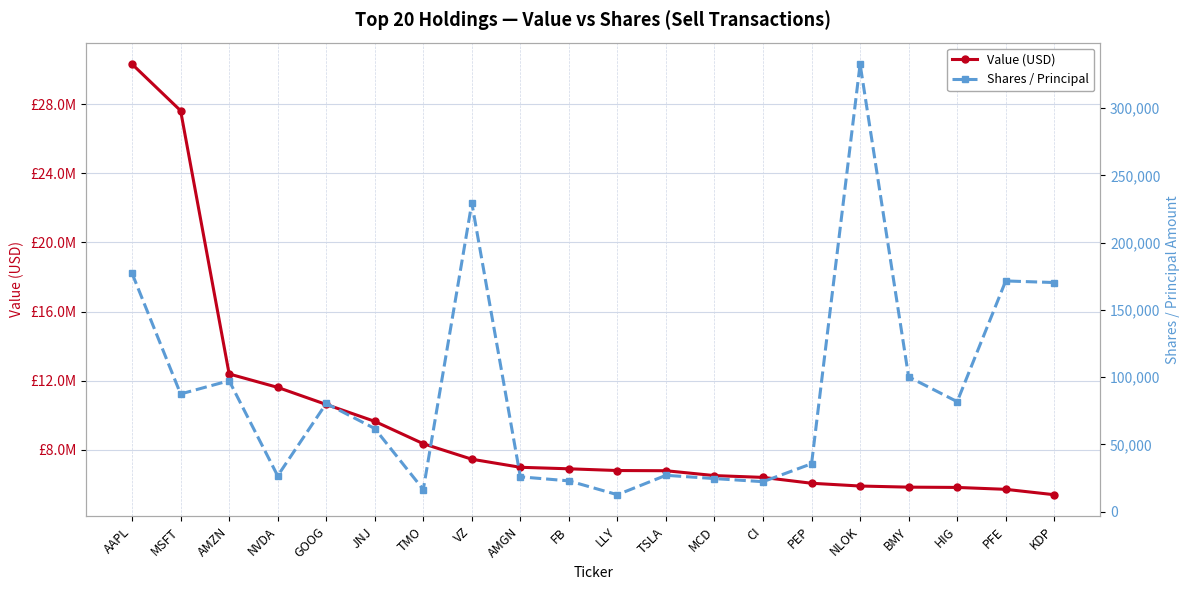

Between FB and TSLA, which series saw the biggest shift?

Value (USD)